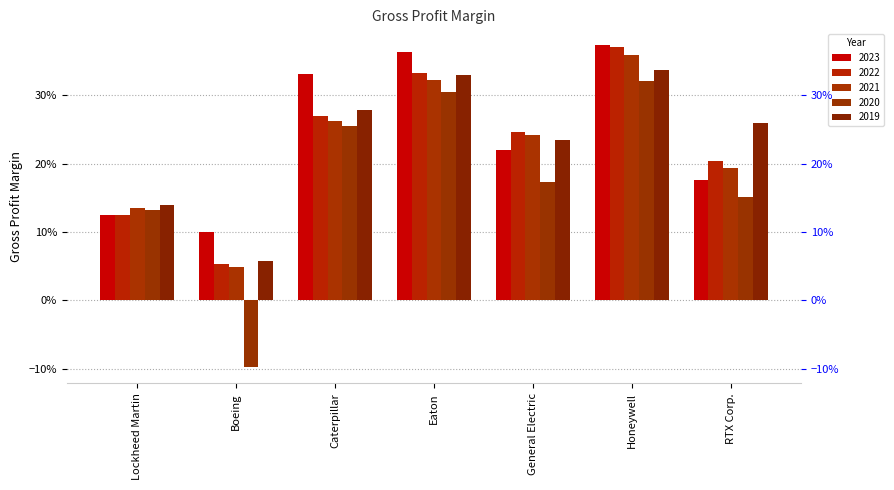

Rank the series at General Electric from lowest to highest value.

2020, 2023, 2019, 2021, 2022